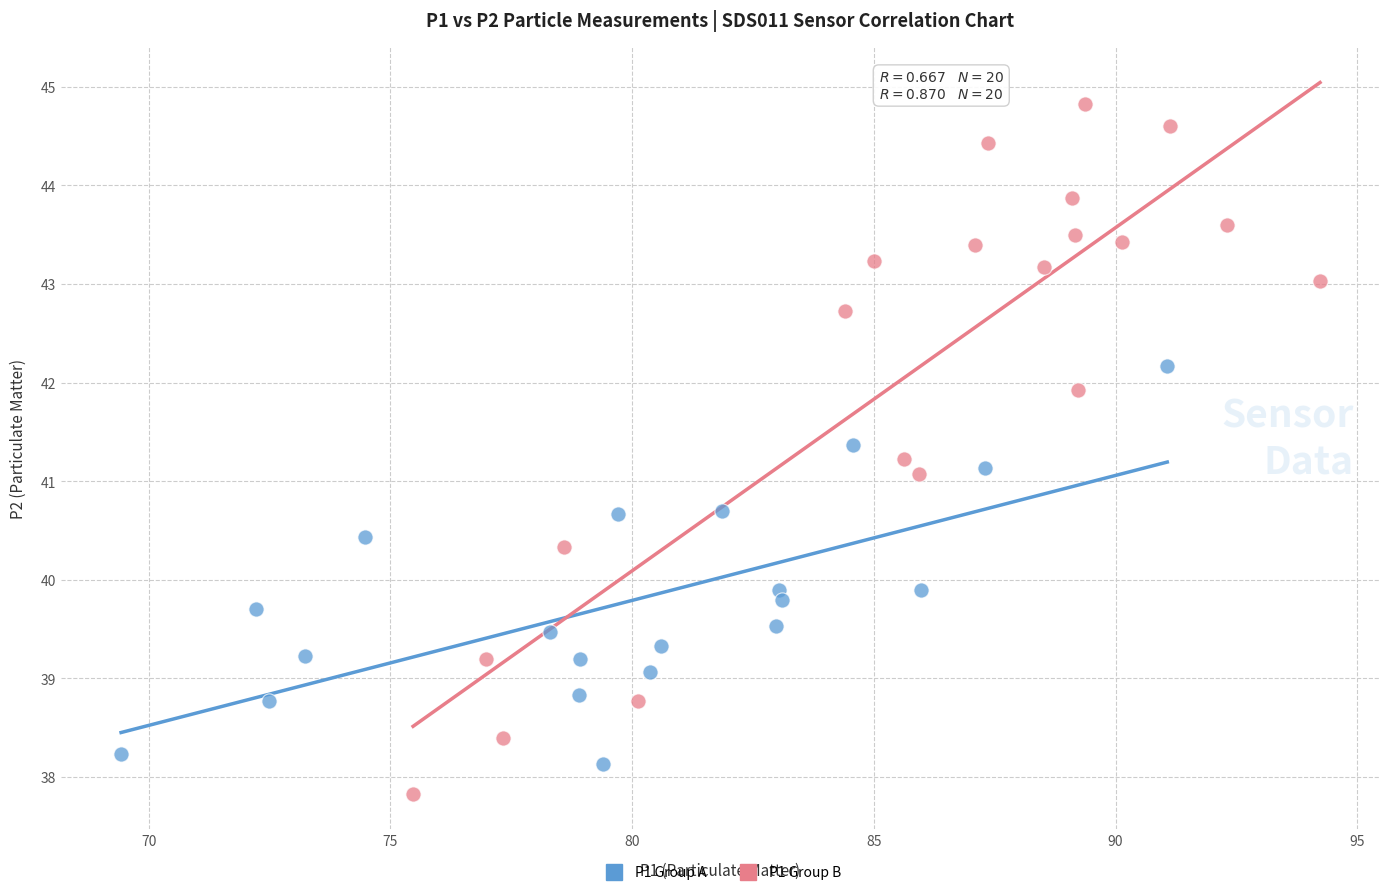

Which series contains the highest Y value?

P1 Group B